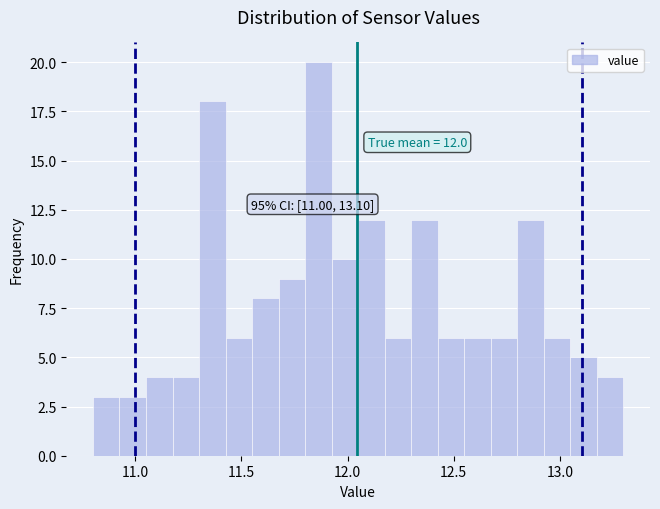

Read against the x-axis, roughly where is the centre of the tallest bar?

11.85